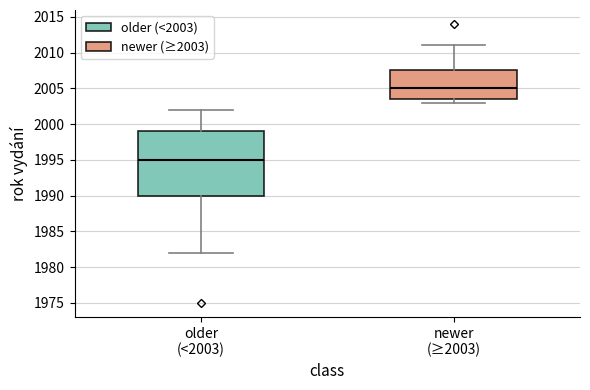

Where does the upper whisker of the box for newer (≥2003) end on the y-axis? The values are not printed on the chart, so give them approximately, as read against the axis.

2011.0